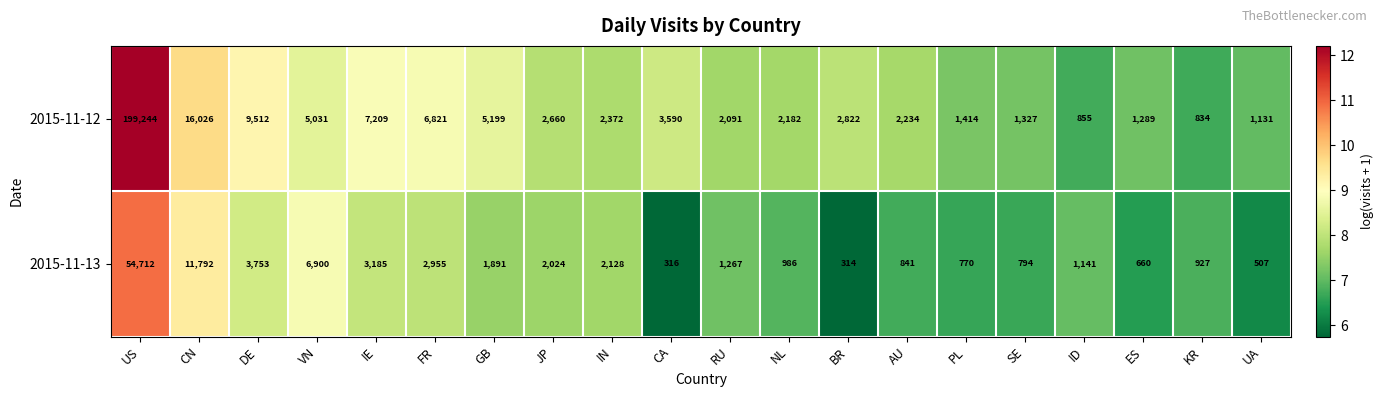

Rank the series by their maximum value, from lowest to highest.

2015-11-13, 2015-11-12